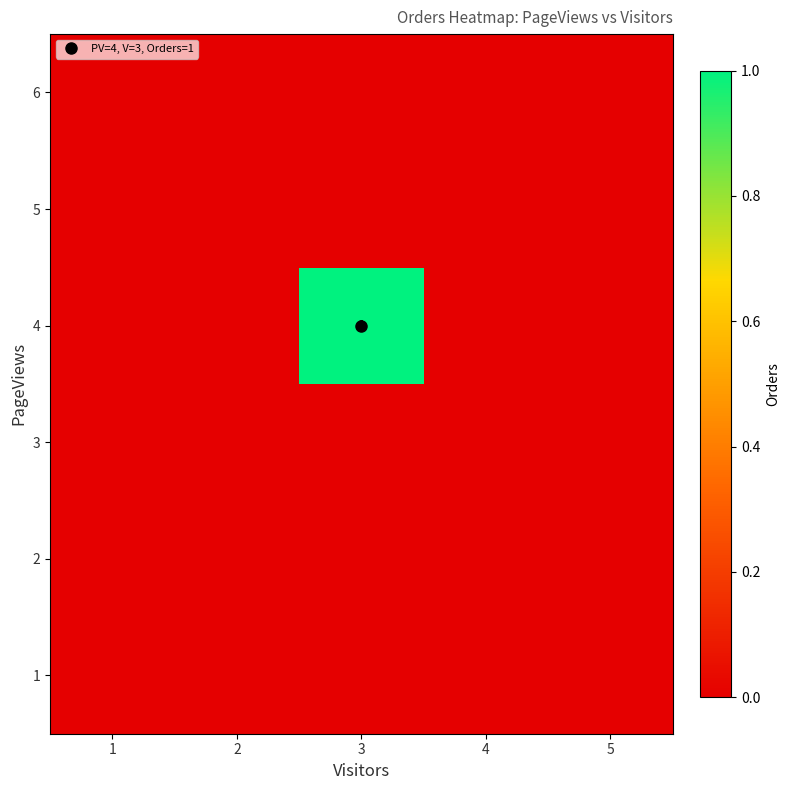

At which label is 5 closest to 0?

1